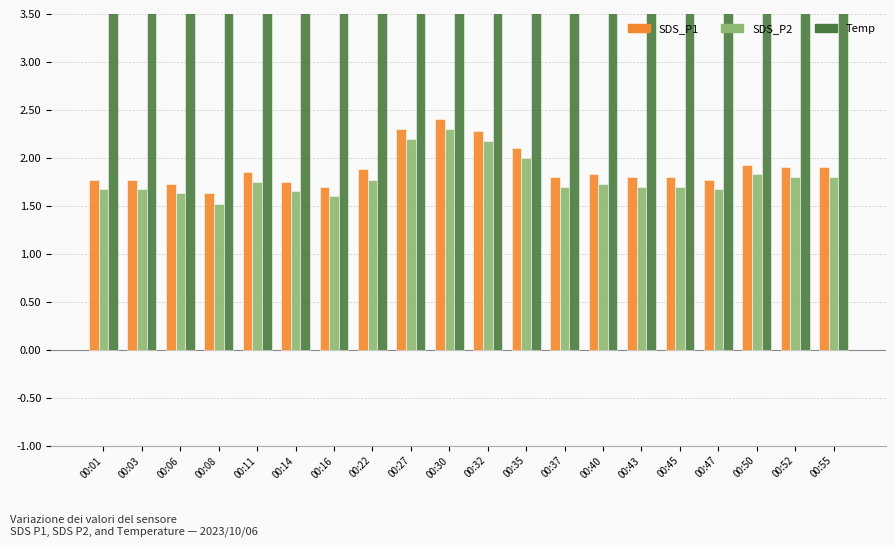

Is the value of SDS_P2 at 00:14 greater than the value of Temp at 00:50?

No